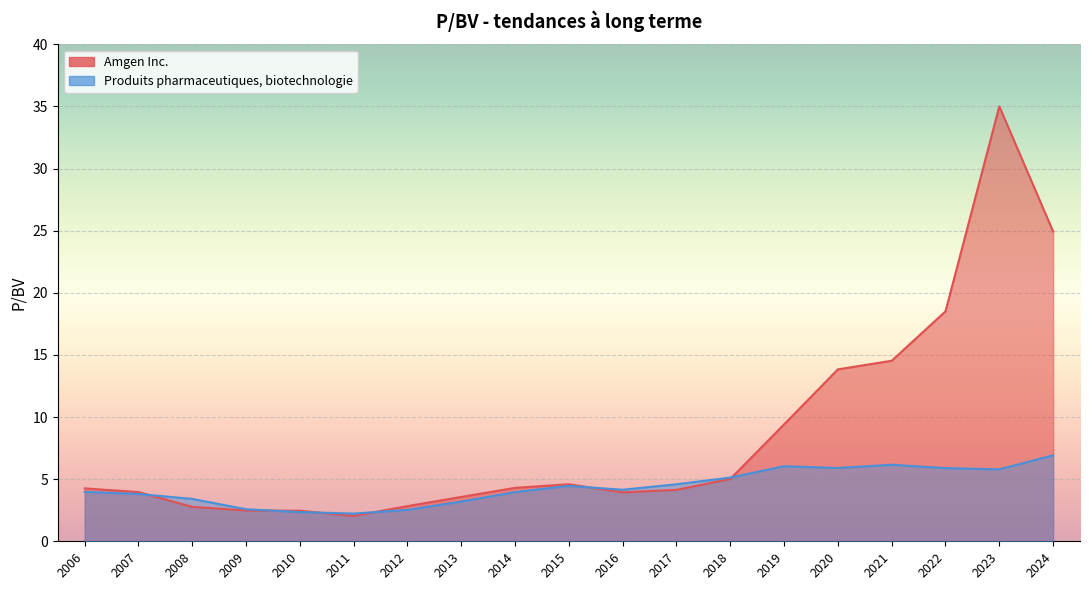

Count the number of data series in this chart.

2